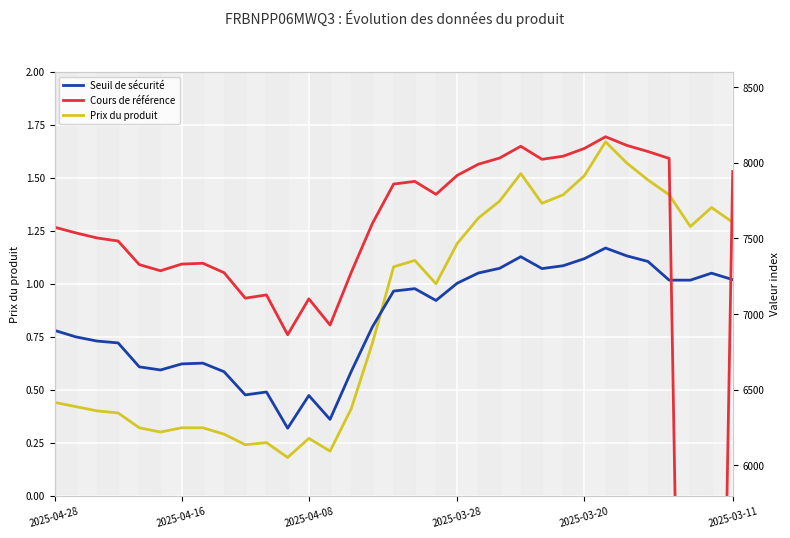

How many intersections are there between Cours de référence and Seuil de sécurité?

2